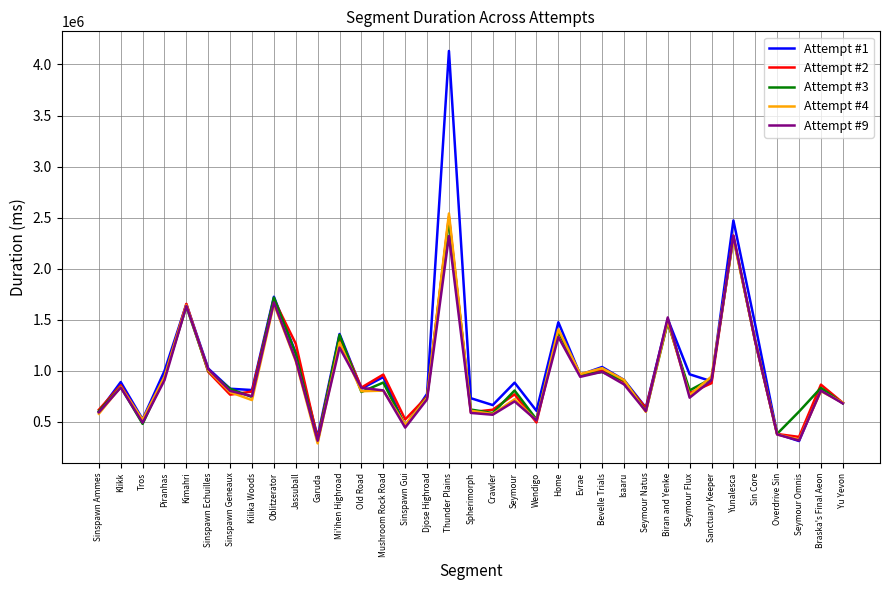

True or false: Attempt #9 has a value of 699083 at Seymour.

True